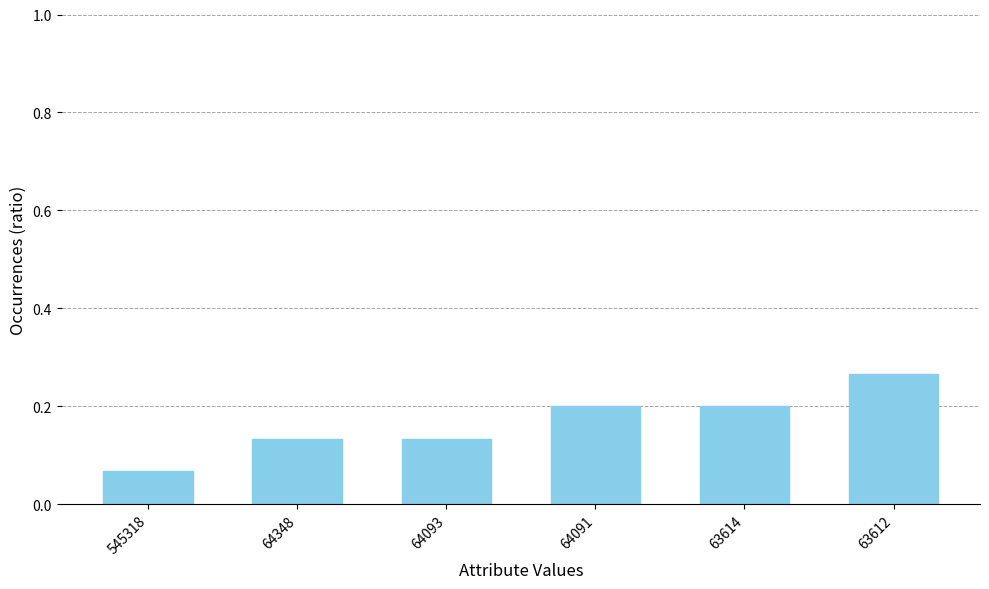

At which category does the chart reach its minimum across all series?

545318